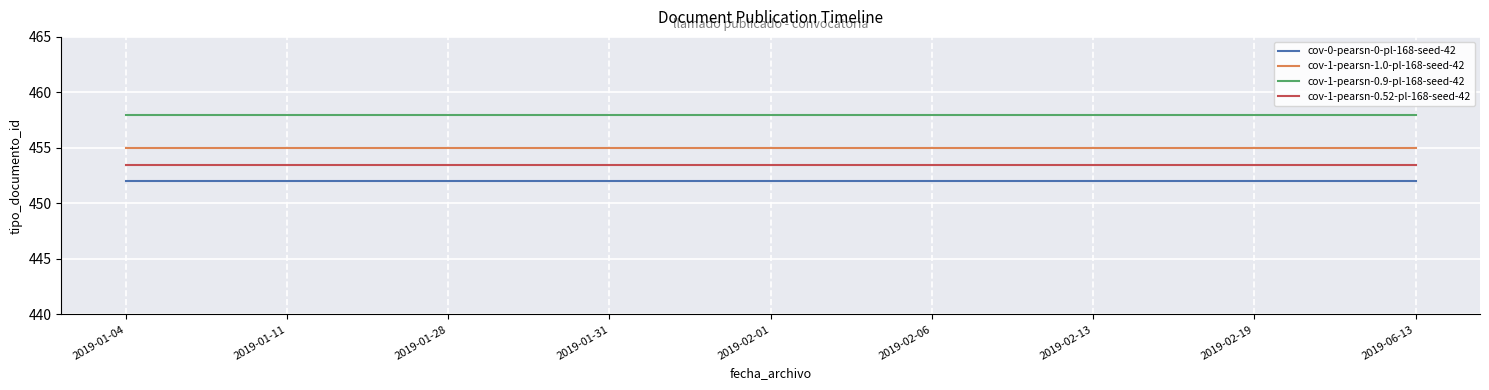

What are all the series names shown in the legend?

cov-0-pearsn-0-pl-168-seed-42, cov-1-pearsn-1.0-pl-168-seed-42, cov-1-pearsn-0.9-pl-168-seed-42, cov-1-pearsn-0.52-pl-168-seed-42